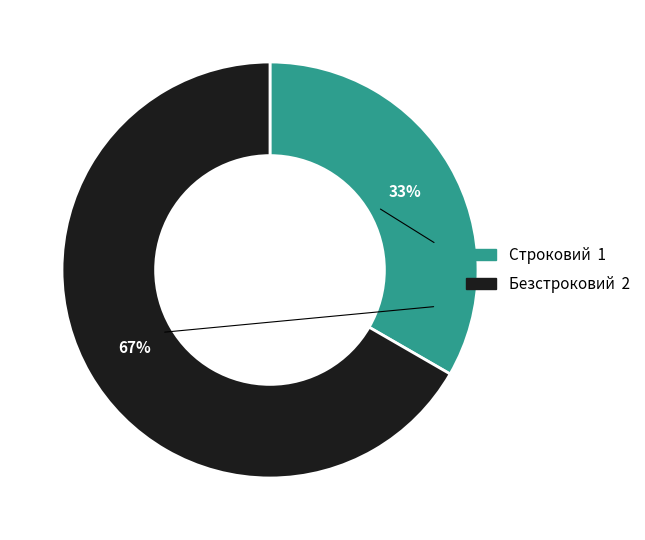

To the nearest percent, what portion does Строковий represent?

33%